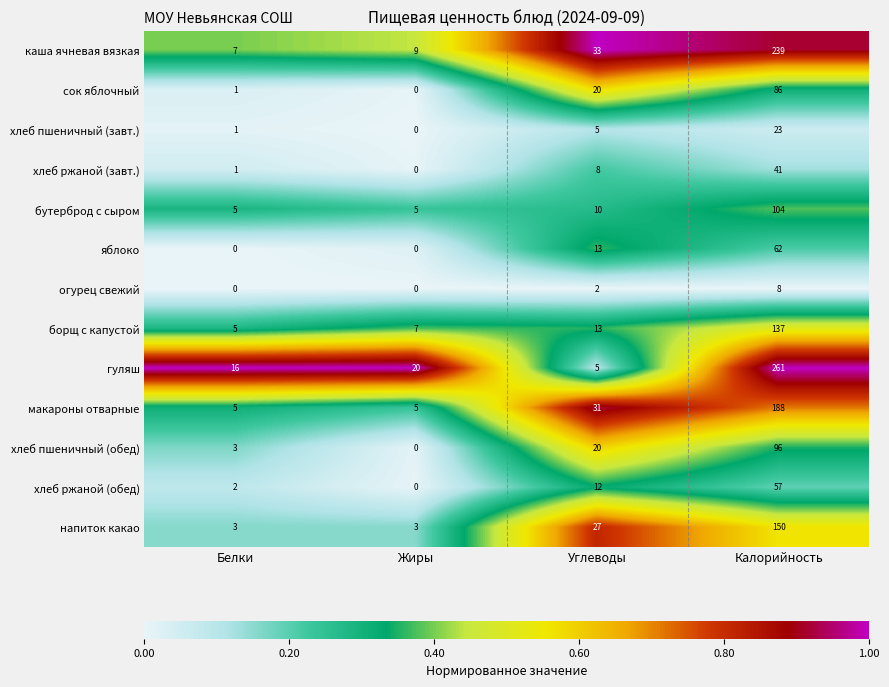

True or false: бутерброд с сыром has a value of 163 at Калорийность.

False